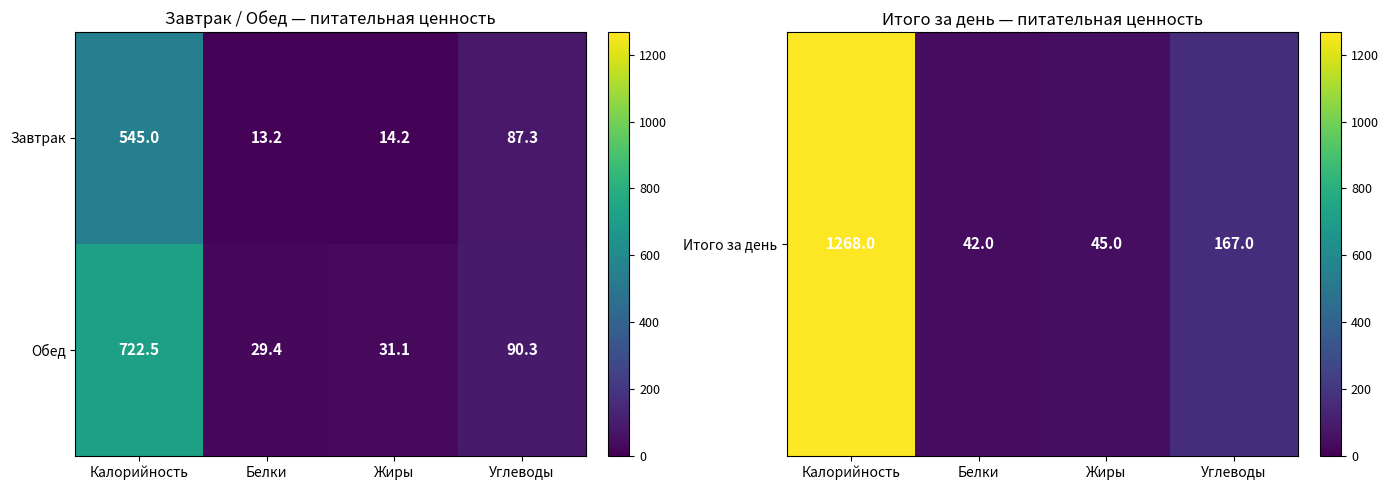

Is it true that Обед equals 722.5 at Калорийность?

True